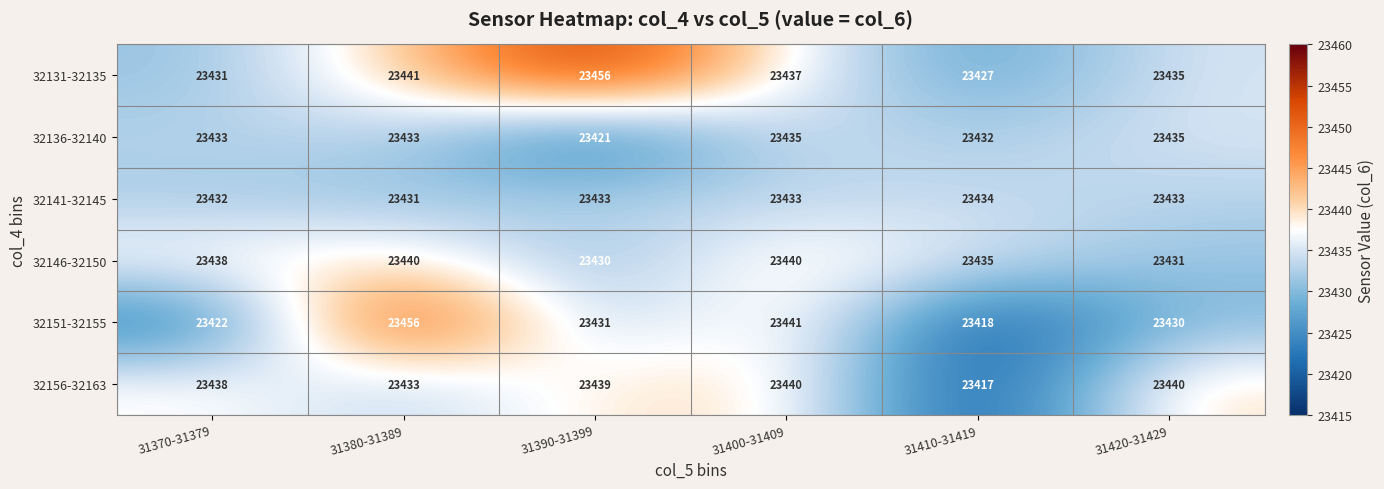

What is the greatest value displayed?

23456